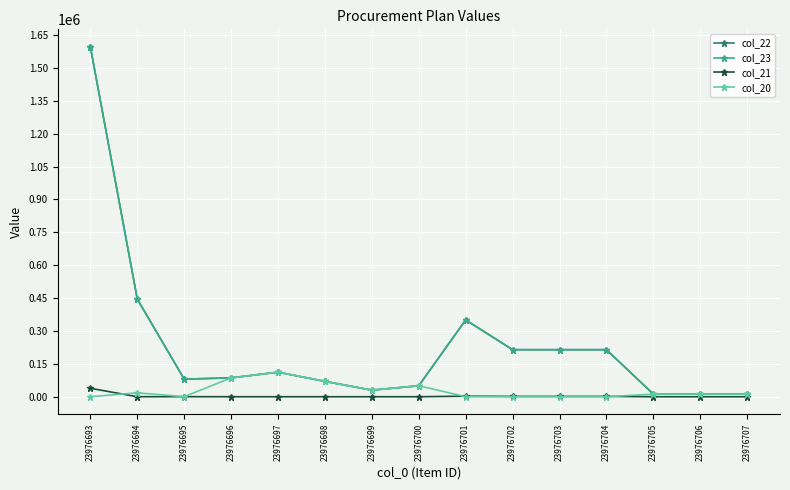

Between 23976702 and 23976704, which is larger?

23976702